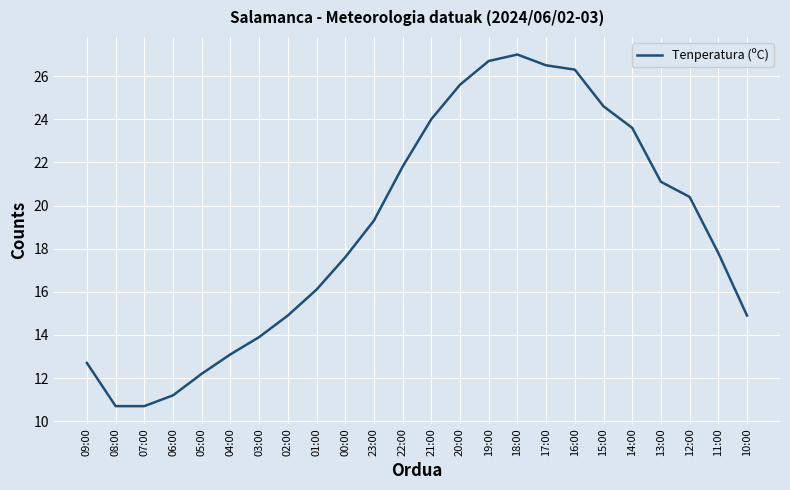

Does the chart display data point markers on the line(s)?

No